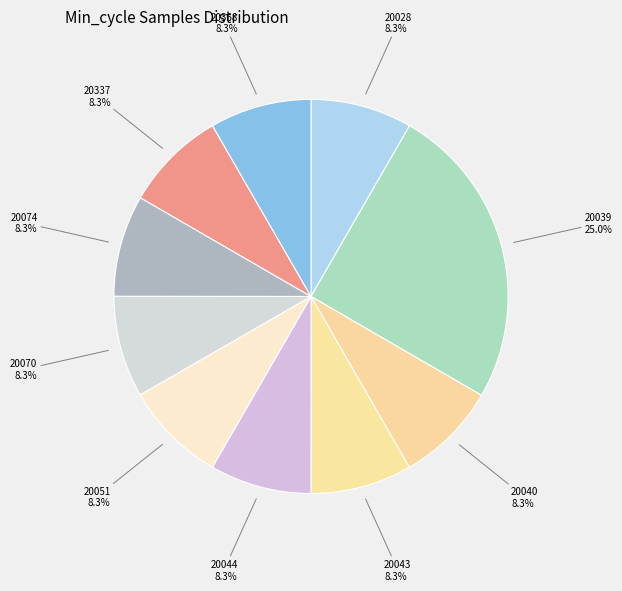

To the nearest percent, what is the combined percentage of 20368 and 20074?

17%